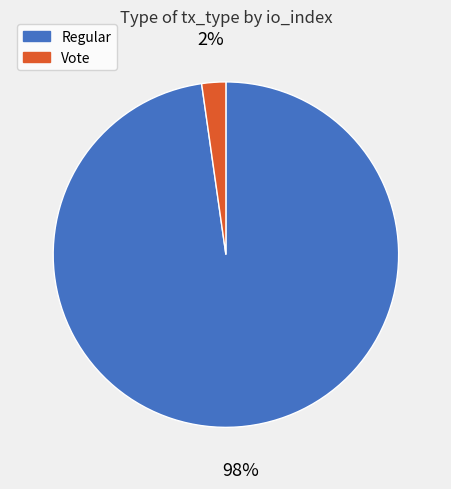

To the nearest percent, what percentage of the pie is Vote?

2%